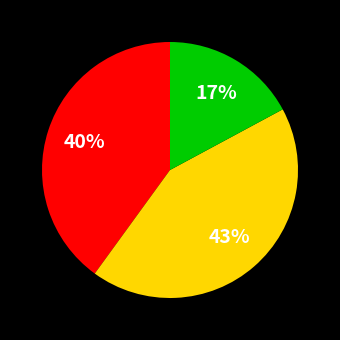

To the nearest percent, what is the difference between the largest and smallest slice percentages?

26%